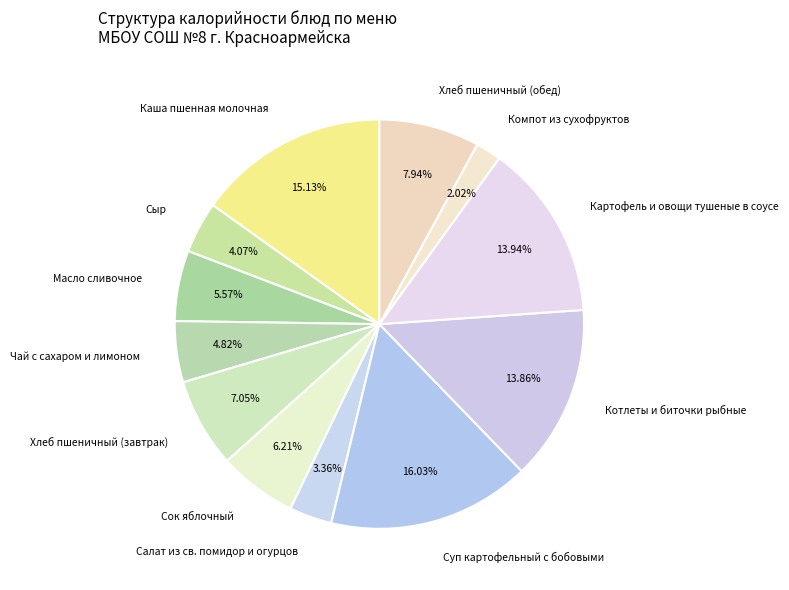

To the nearest percent, what is the combined percentage of Салат из св. помидор и огурцов and Сыр?

7%